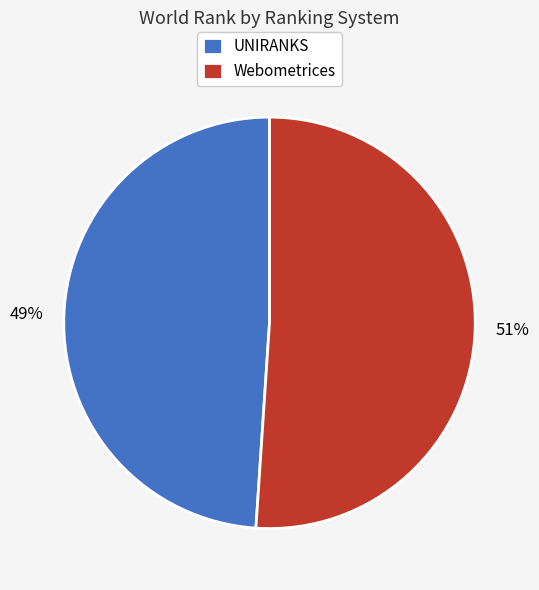

True or false: UNIRANKS accounts for 62% of the total.

False